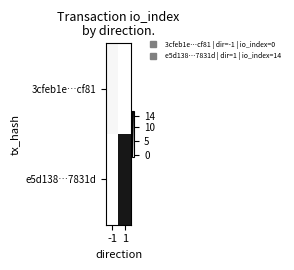

At -1, list the series in order from smallest to largest.

3cfeb1e…cf81, e5d138…7831d